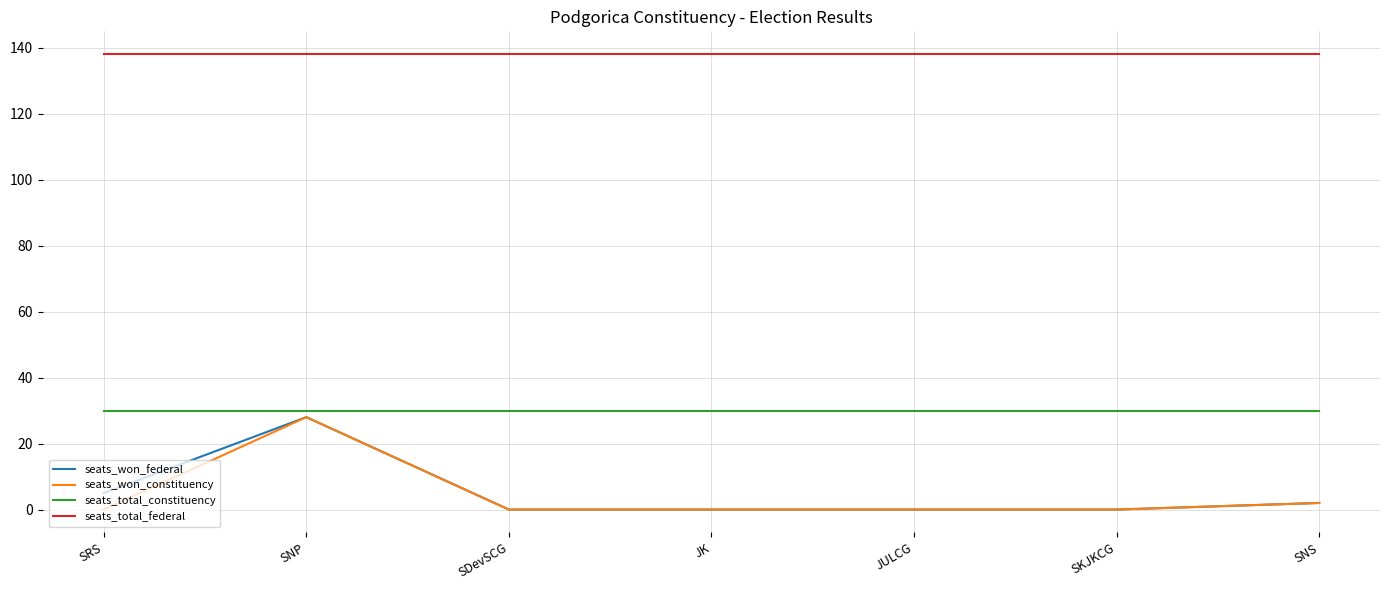

What position from the left is SDevSCG?

3